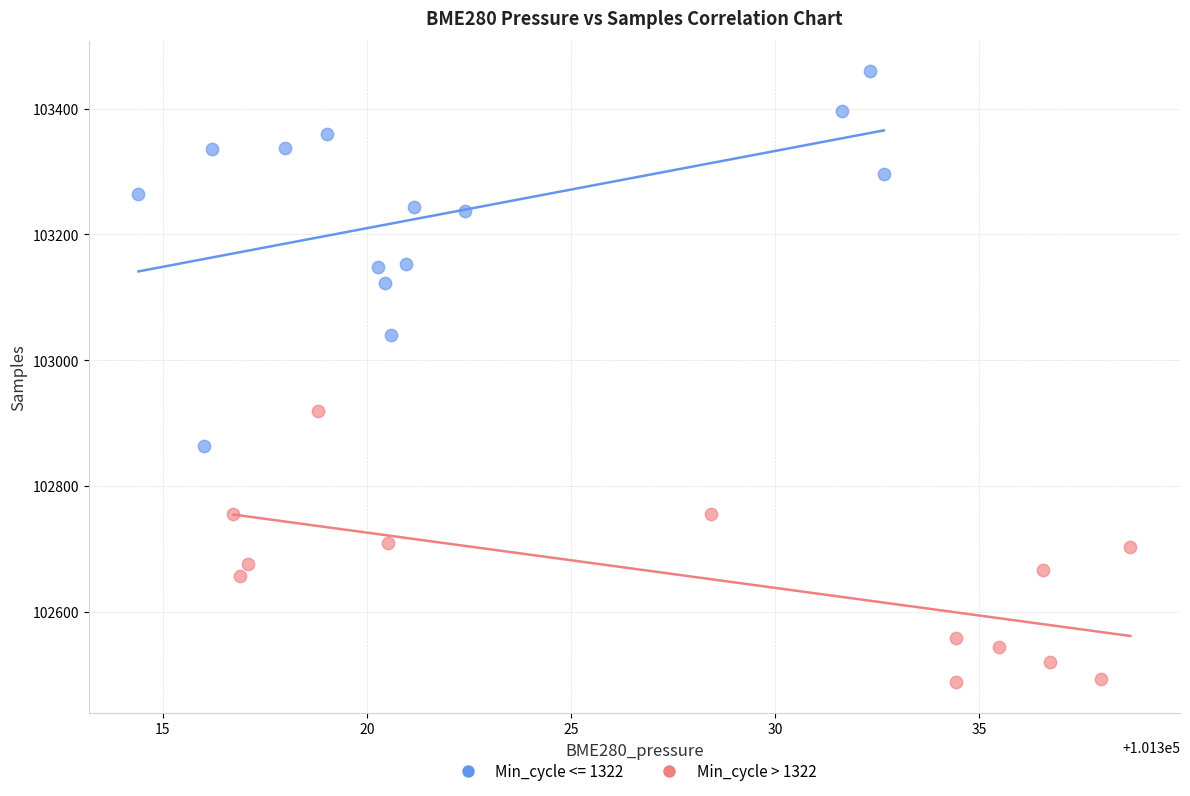

Which series has the widest spread of Y values?

Min_cycle <= 1322